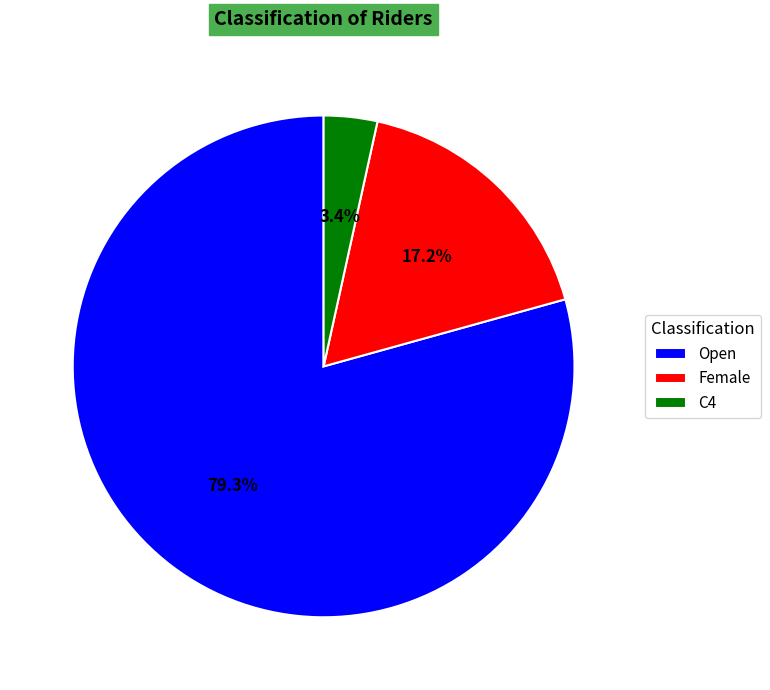

How many slices are in this pie chart?

3